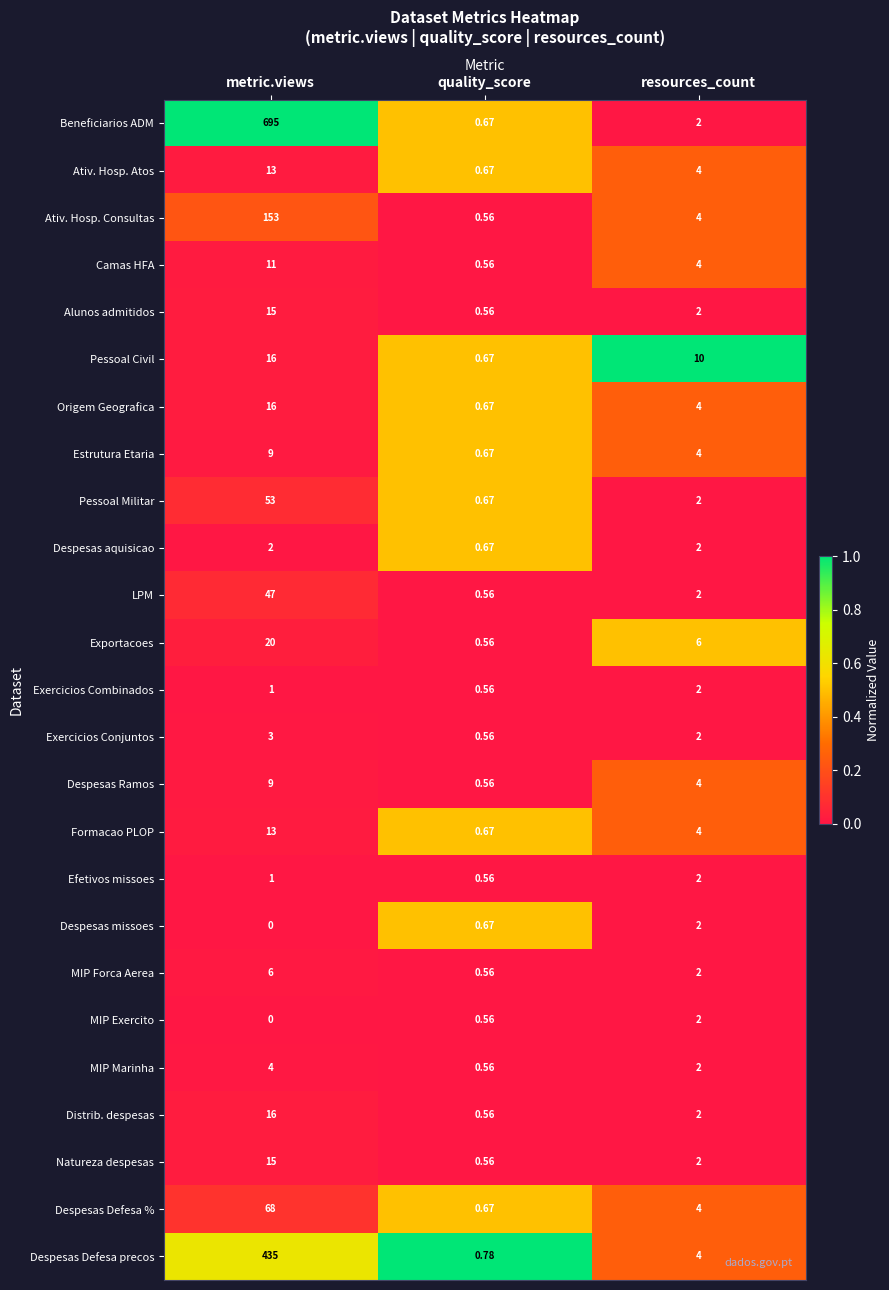

List the labels in order of Natureza despesas value, smallest first.

quality_score, resources_count, metric.views